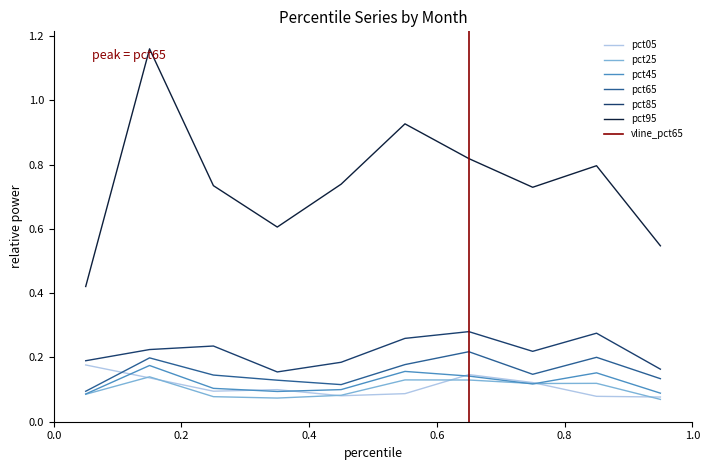

How many pct85 values are between 0 and 1?

10